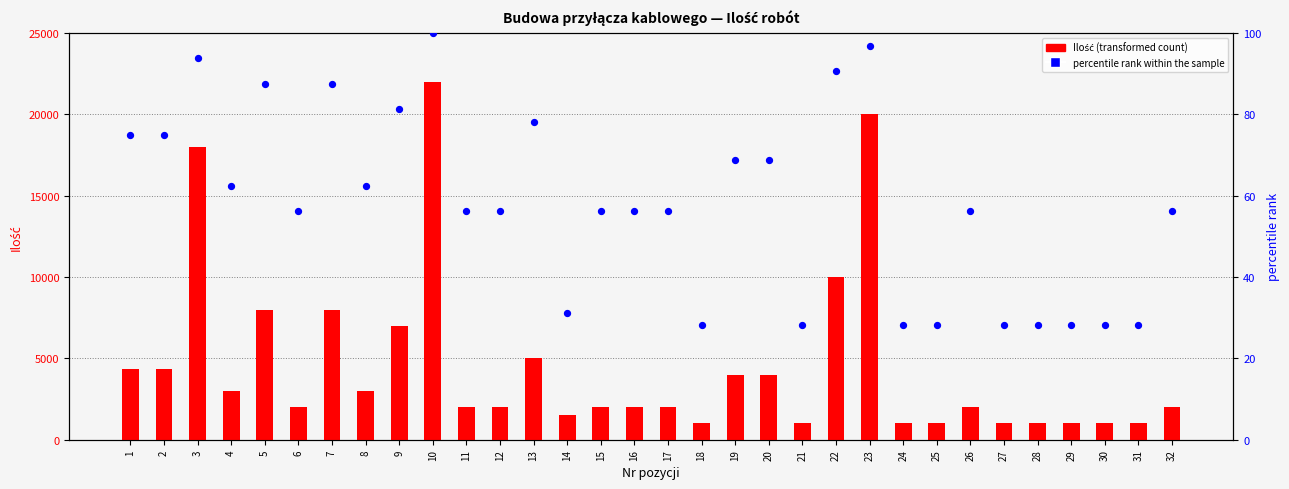

Which series contains the highest Y value?

Ilość (transformed count)